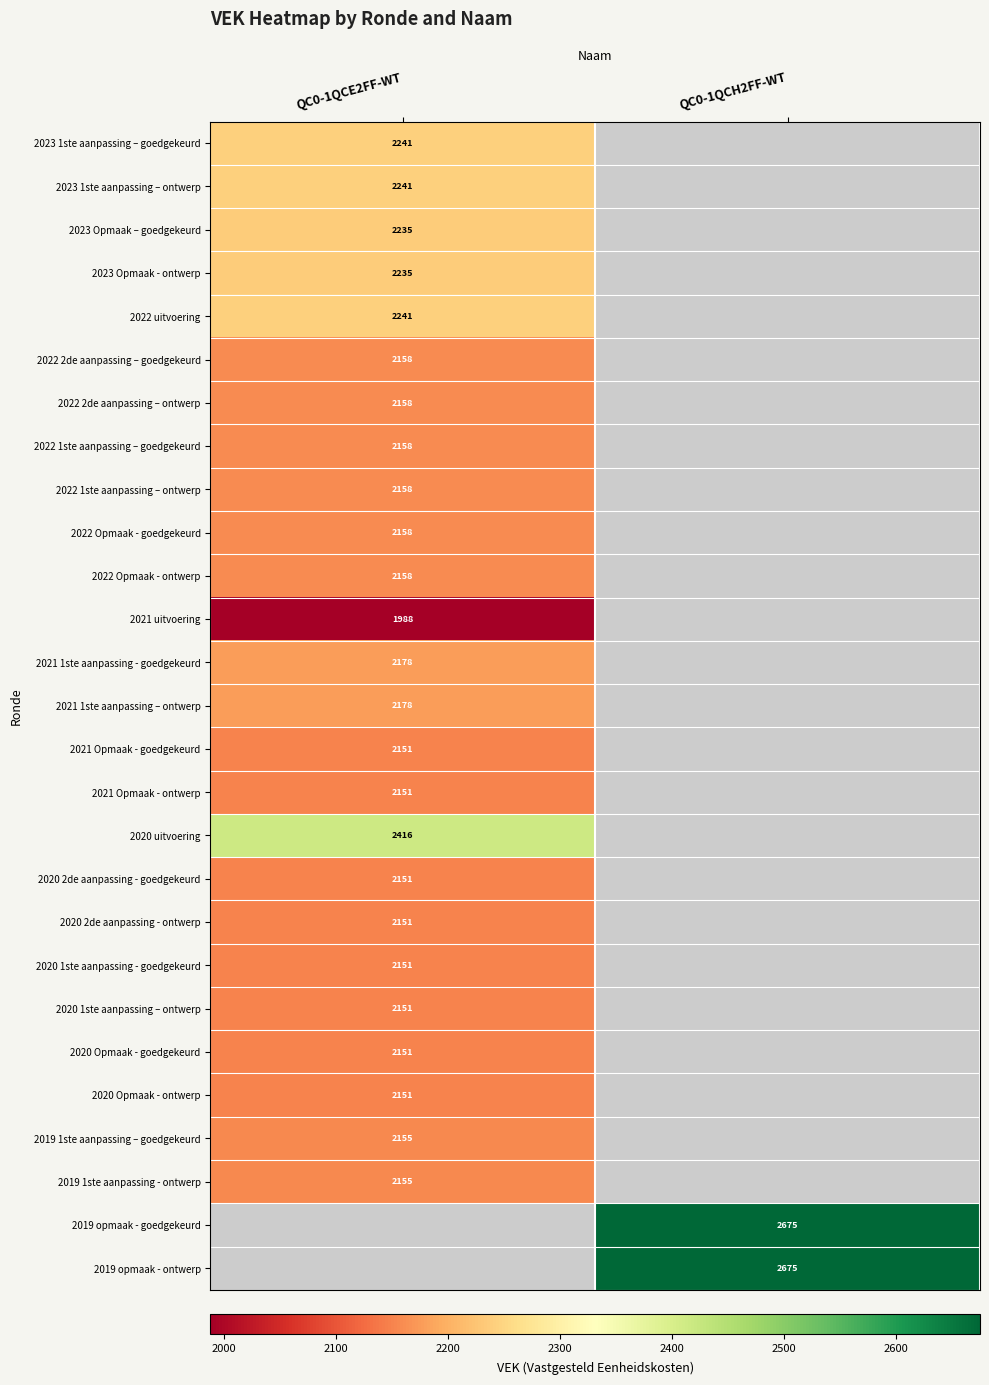

True or false: 2021 Opmaak - ontwerp has a value of 1398 at QC0-1QCE2FF-WT.

False